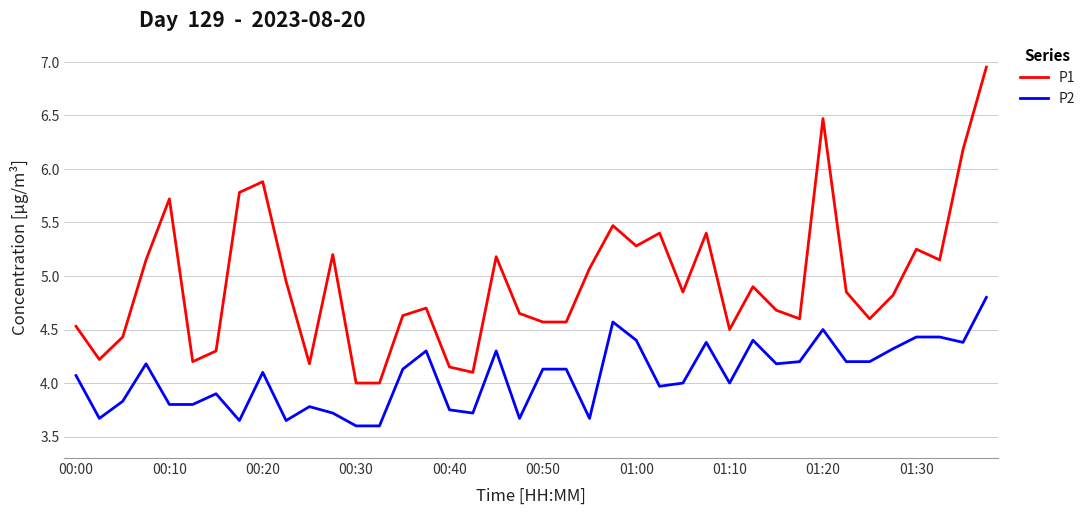

List the series in order of their peak value, highest first.

P1, P2